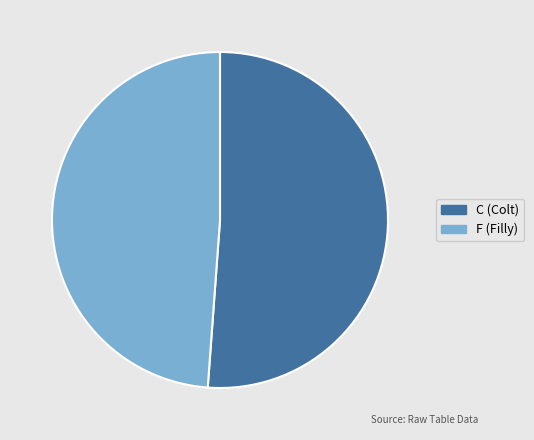

Count the number of slices in the pie.

2